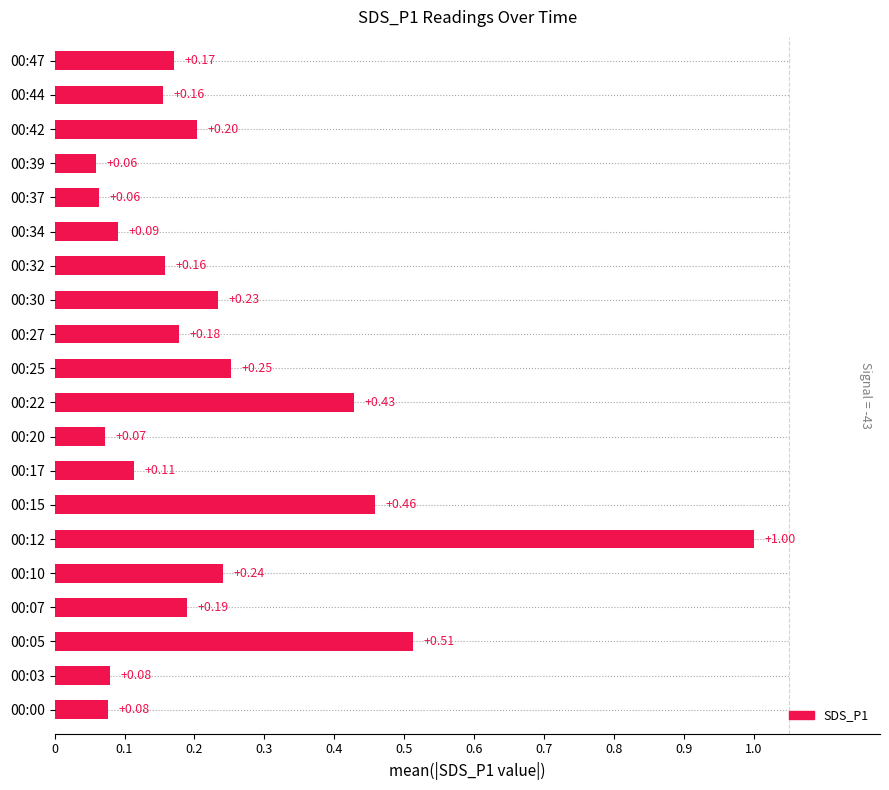

What is the sum of all values?

4.7